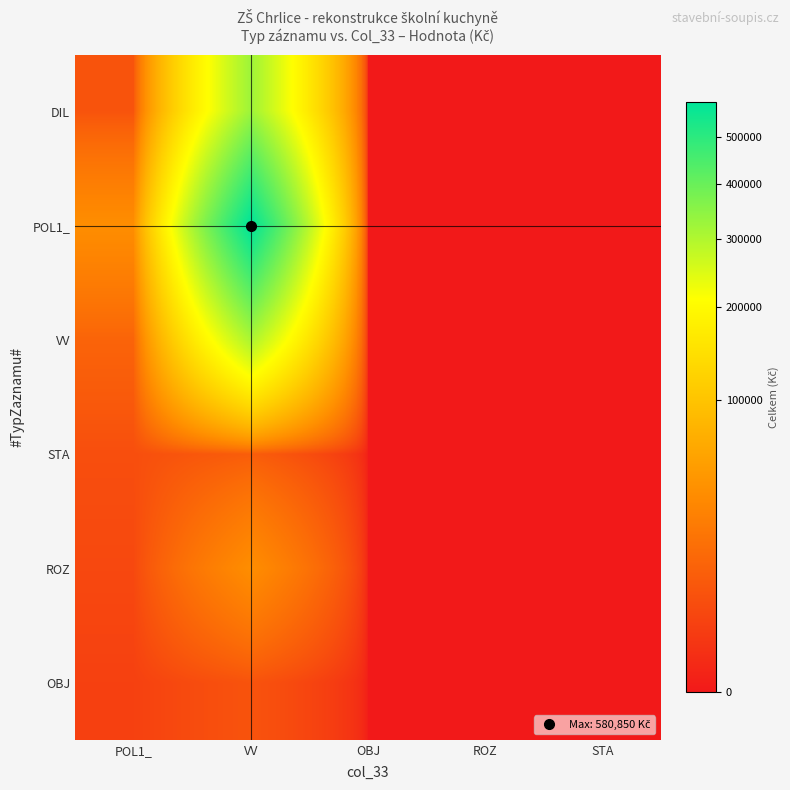

Reading left to right, list all the values displayed in this chart.

DIL: POL1_=6762.2	VV=325367.0	OBJ=0.0	ROZ=0.0	STA=0.0
POL1_: POL1_=38580.0	VV=580850.3	OBJ=0.0	ROZ=0.0	STA=0.0
VV: POL1_=12719.9	VV=307387.9	OBJ=0.0	ROZ=0.0	STA=0.0
STA: POL1_=5370.0	VV=10100.5	OBJ=0.0	ROZ=0.0	STA=0.0
ROZ: POL1_=4043.8	VV=38622.5	OBJ=0.0	ROZ=0.0	STA=0.0
OBJ: POL1_=2607.4	VV=6762.2	OBJ=0.0	ROZ=0.0	STA=0.0